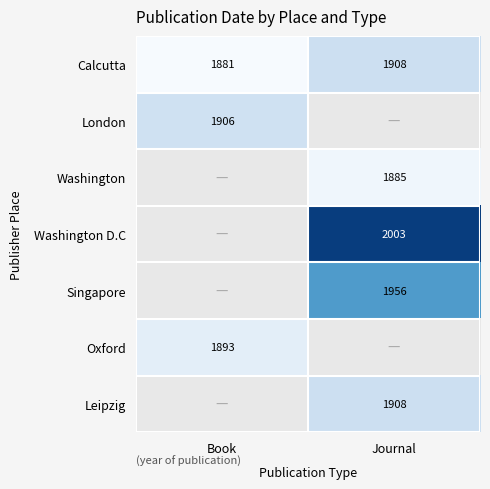

Read the Calcutta value at Journal, to the nearest 5.

1910